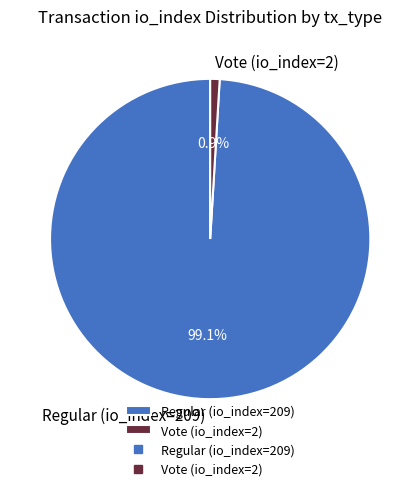

Is Regular (io_index=209) the majority of the pie?

Yes